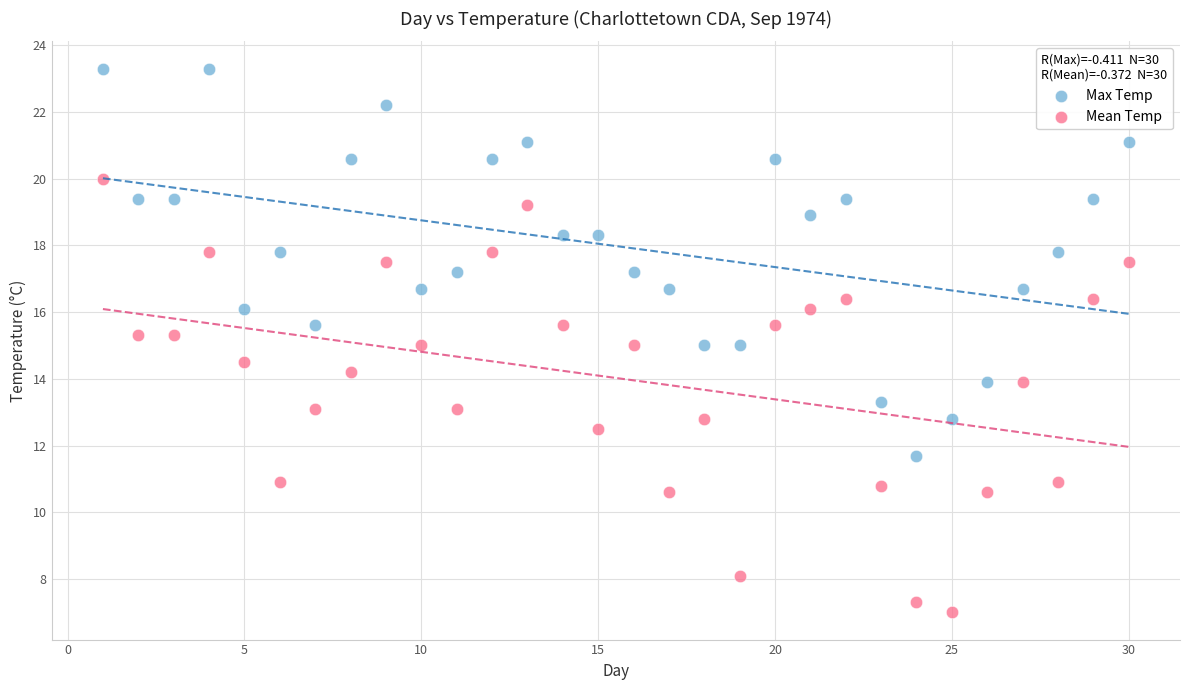

What is the X range (max minus min) for the scatter plot?

29.0